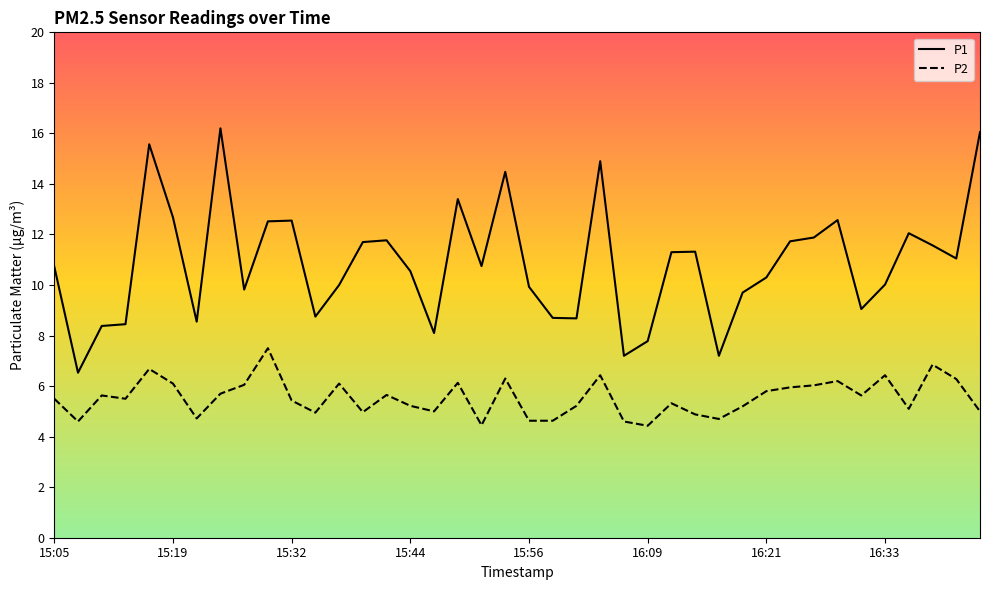

True or false: P1 and P2 cross at least once.

False